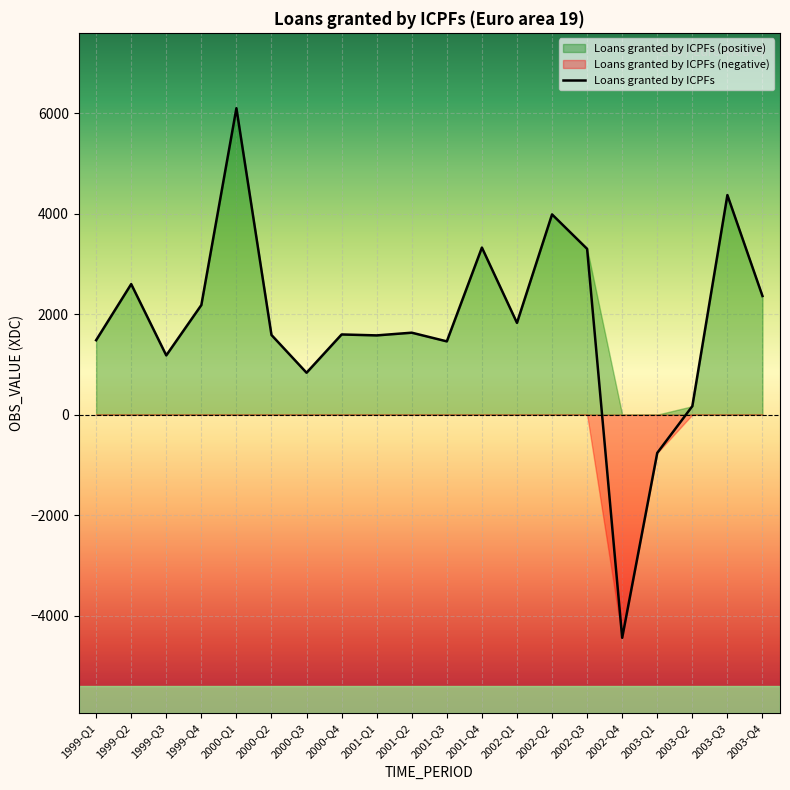

What is the average value?

1817.7